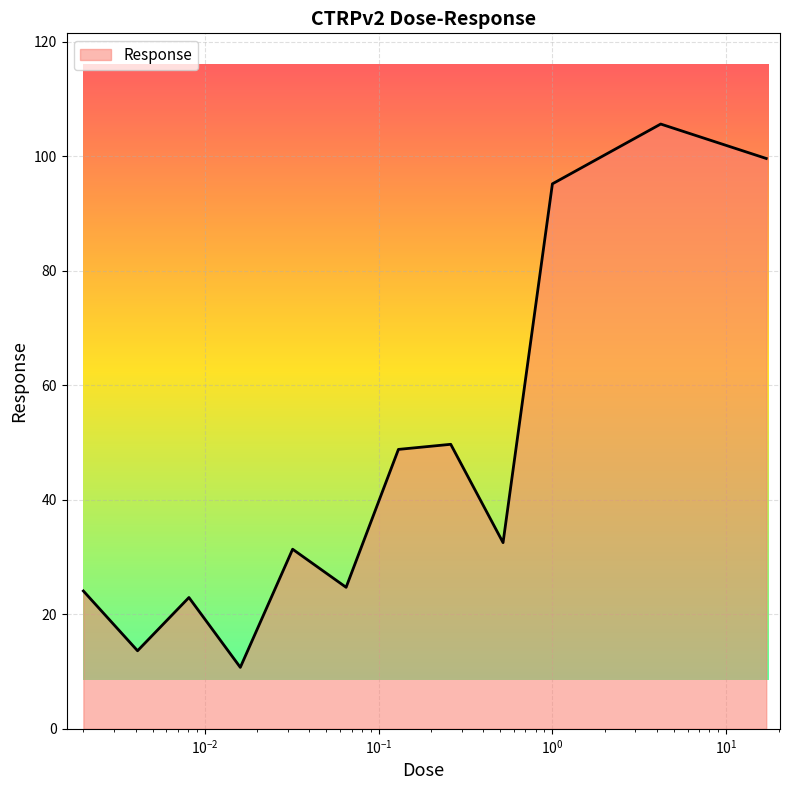

What is the greatest value displayed?

105.6